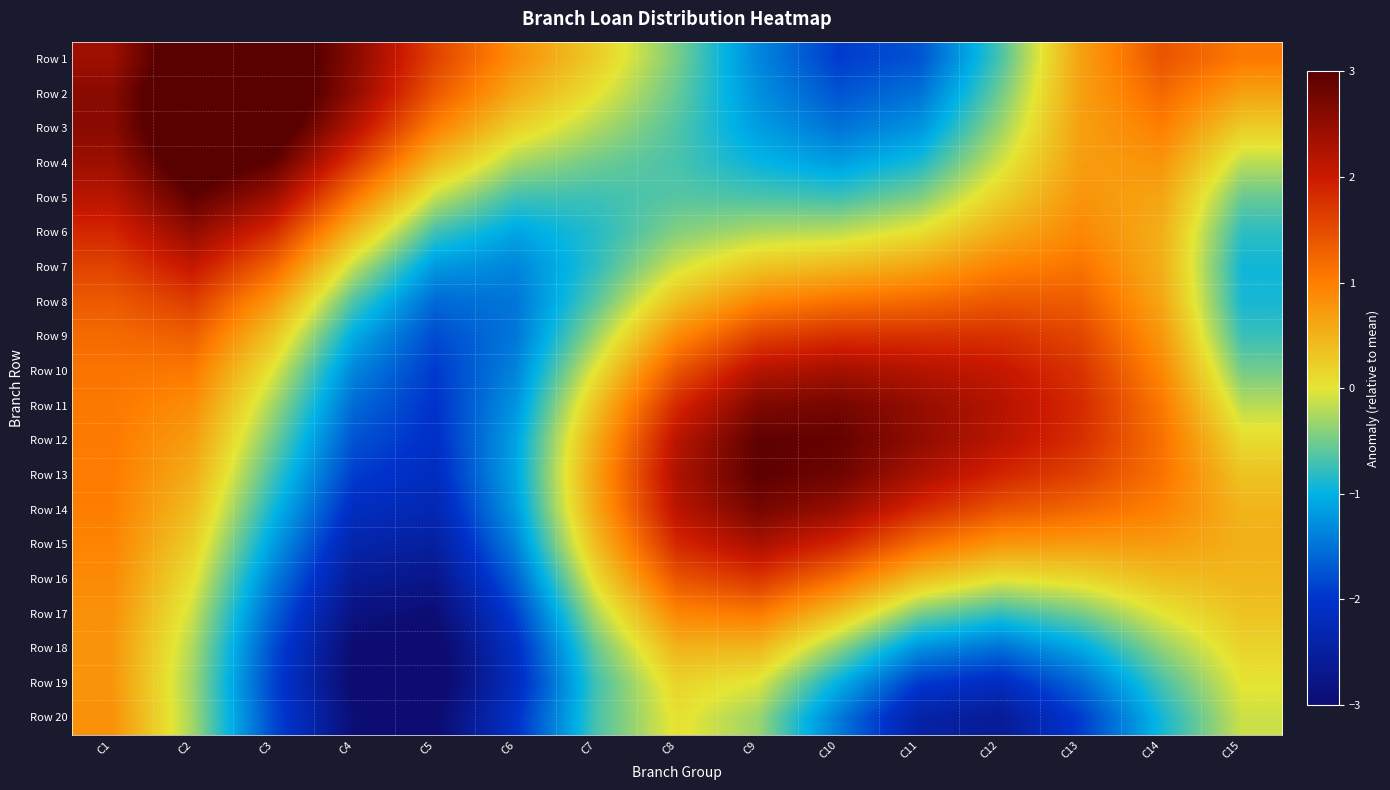

What is the minimum value shown in the chart?

-3.2